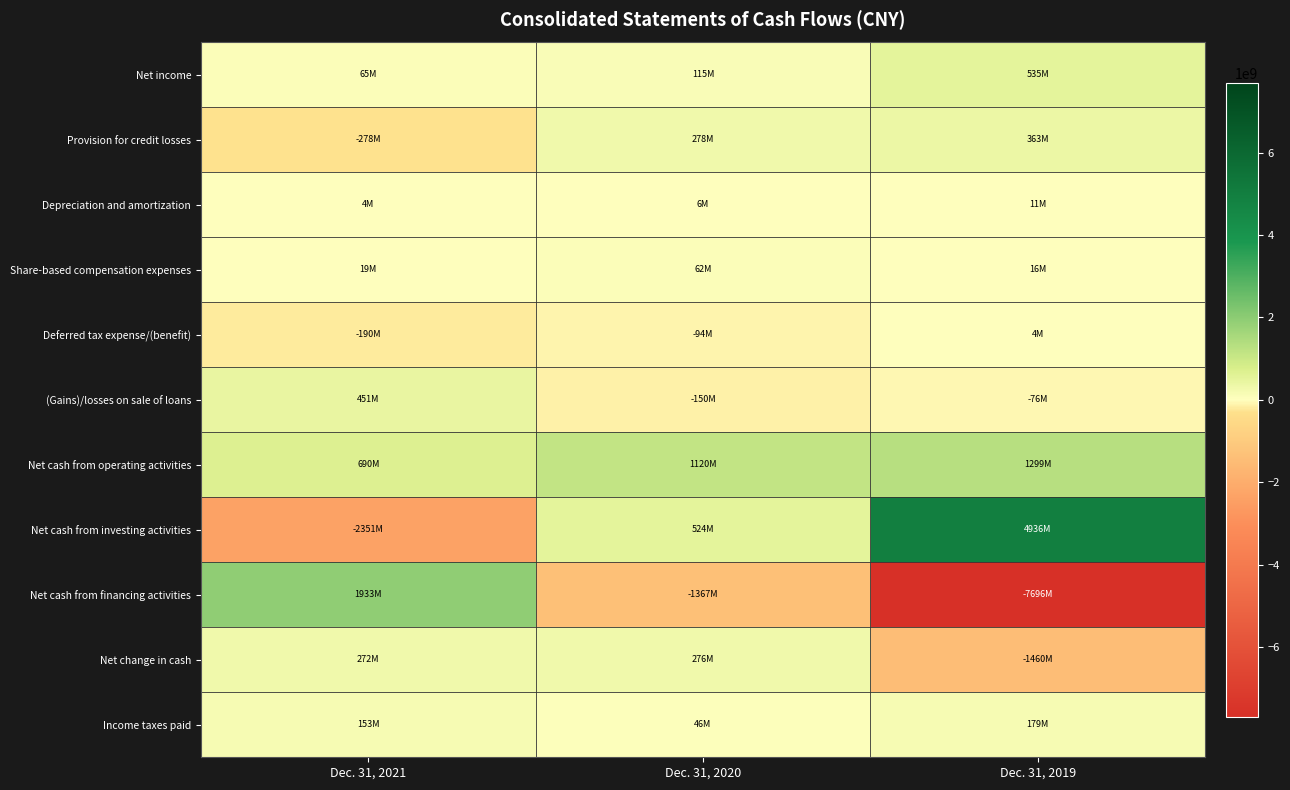

At which category is the sum across all series the highest?

Dec. 31, 2020